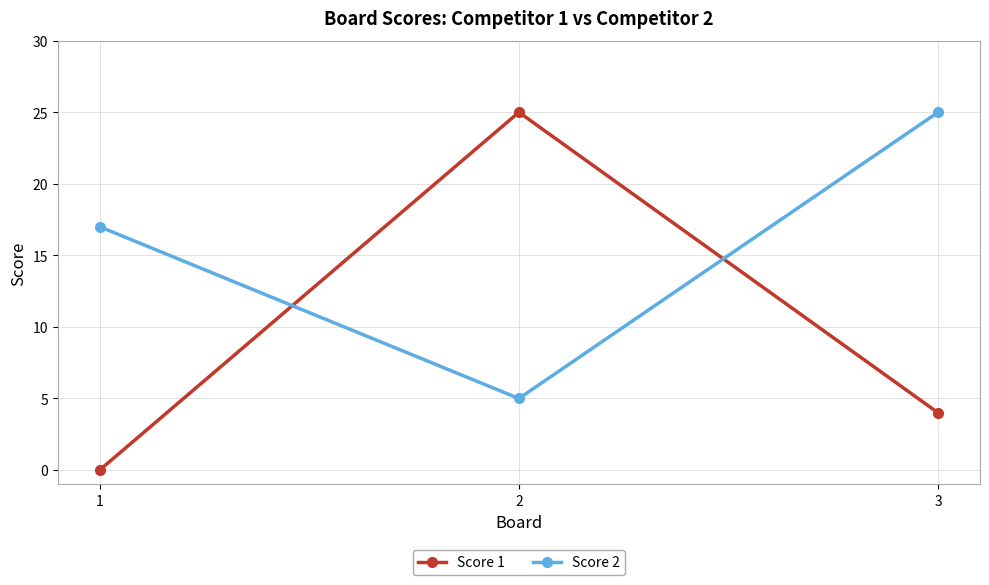

What is the average value of the Score 1 series?

10